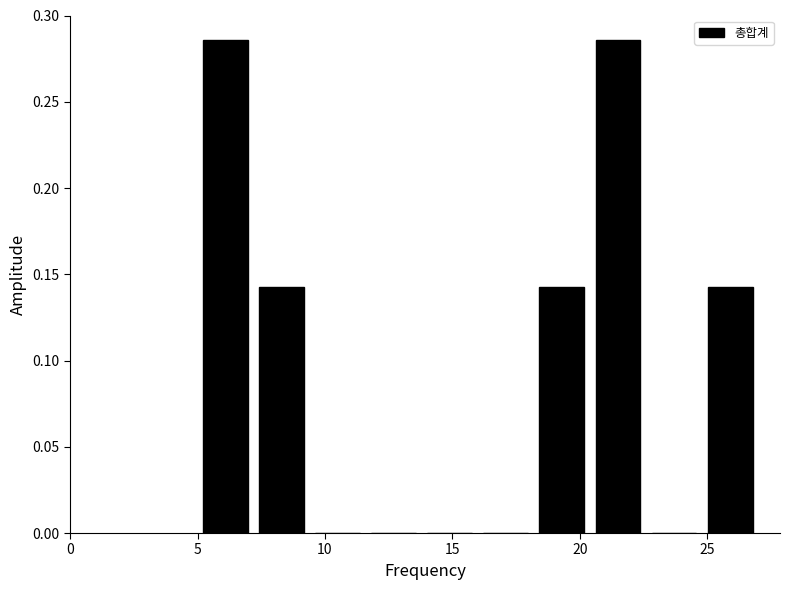

Reading left to right, list every bar in this chart as the range it spans on the x-axis followed by its height. Neither the bar edges nor the heights are printed on the chart, so give them approximately, as read against the axes.

5.0 to 7.2: 0.285
7.2 to 9.4: 0.145
9.4 to 11.6: 0
11.6 to 13.8: 0
13.8 to 16.0: 0
16.0 to 18.2: 0
18.2 to 20.4: 0.145
20.4 to 22.6: 0.285
22.6 to 24.8: 0
24.8 to 27.0: 0.145